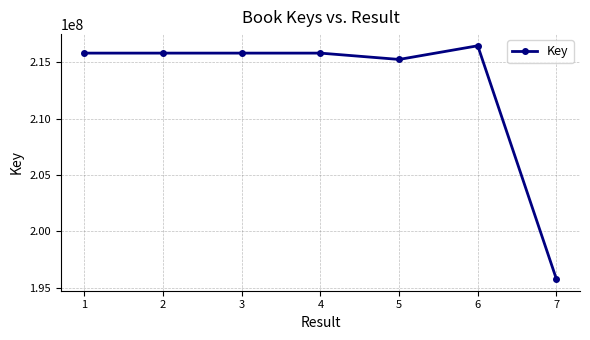

What is the approximate value at 1?

215801991